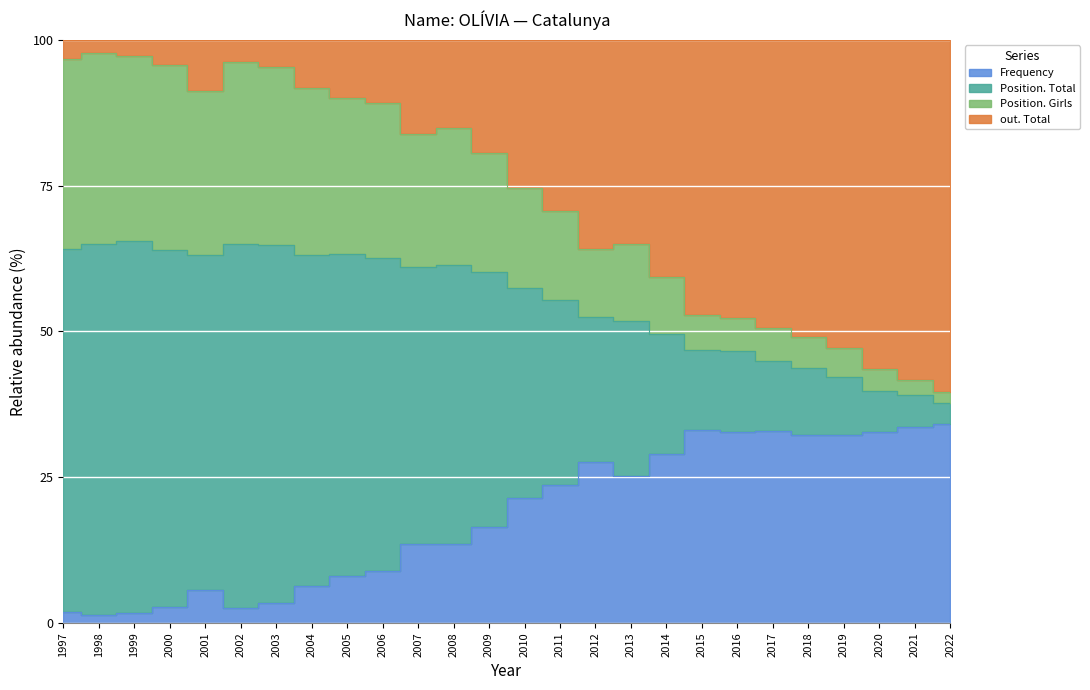

The out. Total series shows 14.0 at 2004. True or false?

False